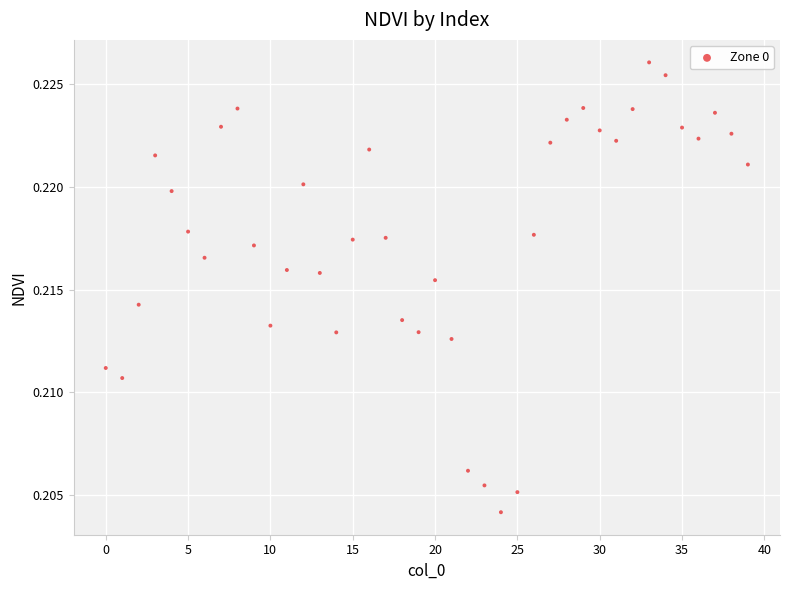

How many data points are displayed?

40